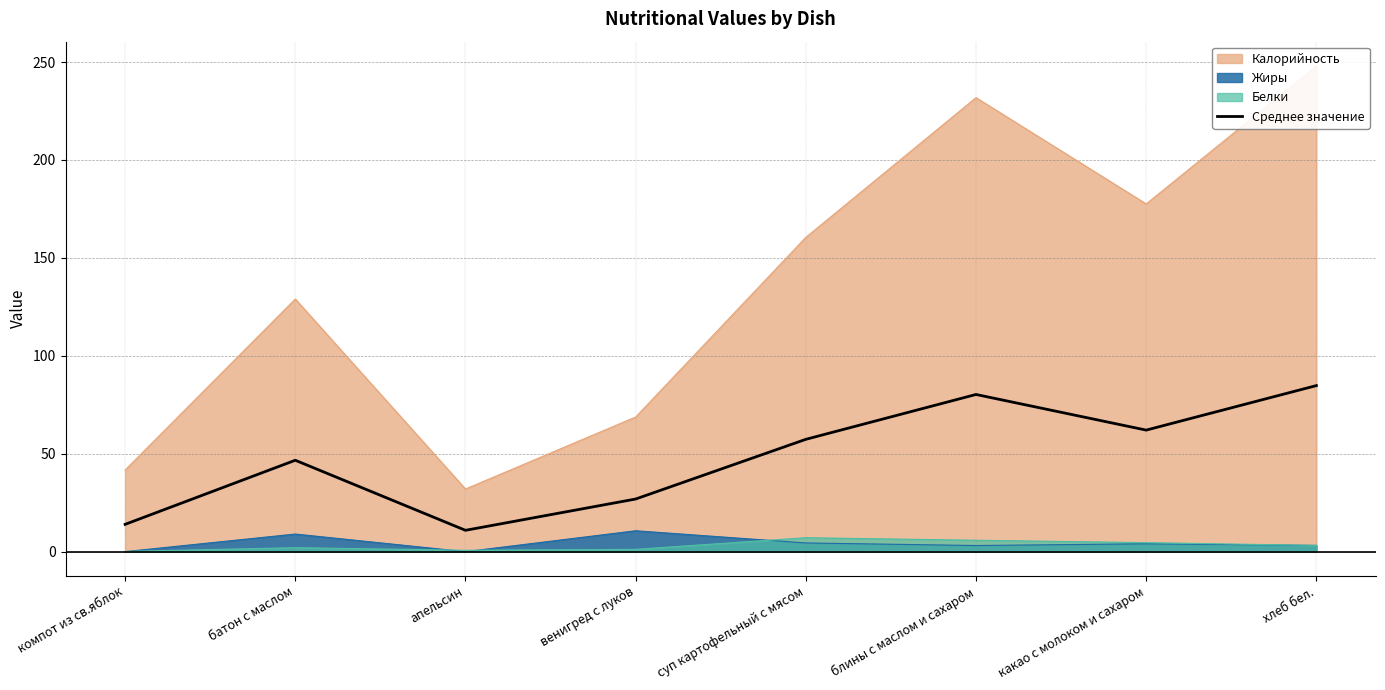

Reading left to right, extract all data points from this chart.

компот из св.яблок=13.9	батон с маслом=46.7	апельсин=10.9	венигред с луков=26.9	суп картофельный с мясом=57.4	блины с маслом и сахаром=80.3	какао с молоком и сахаром=62.1	хлеб бел.=84.8